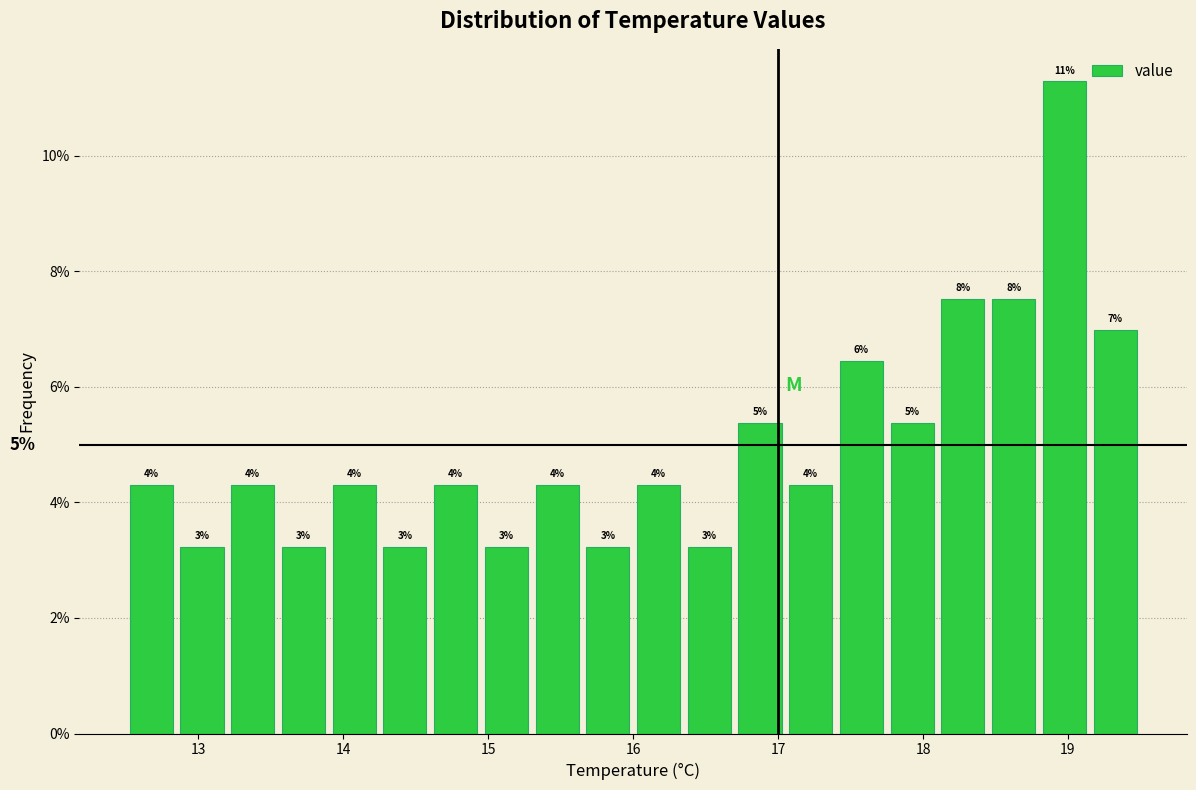

Read against the x-axis, roughly where is the centre of the tallest bar?

19.0